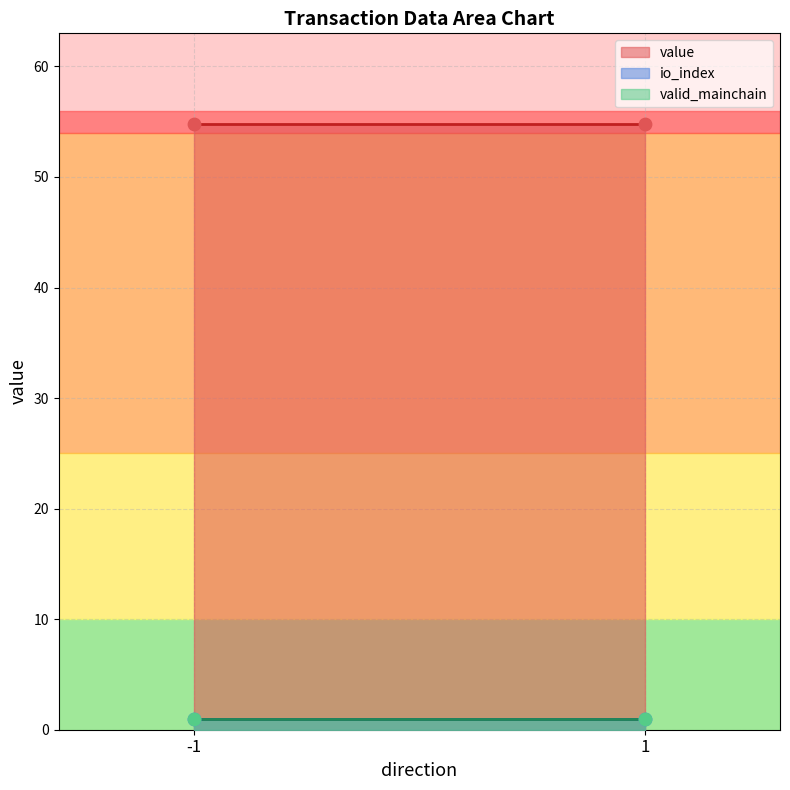

Which series has the largest total across all categories?

value